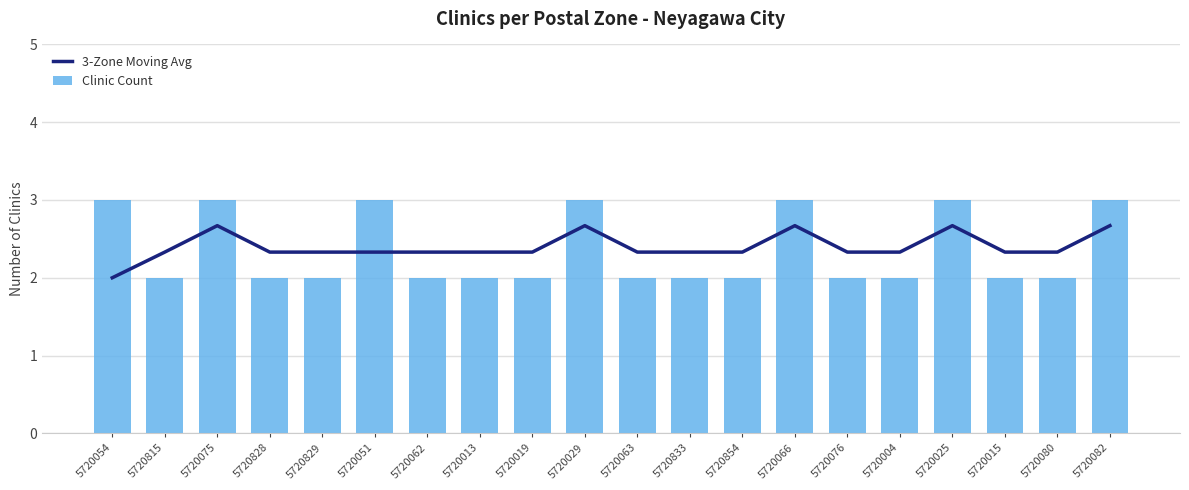

At 5720013, list the series in order from largest to smallest.

3-Zone Moving Avg, Clinic Count